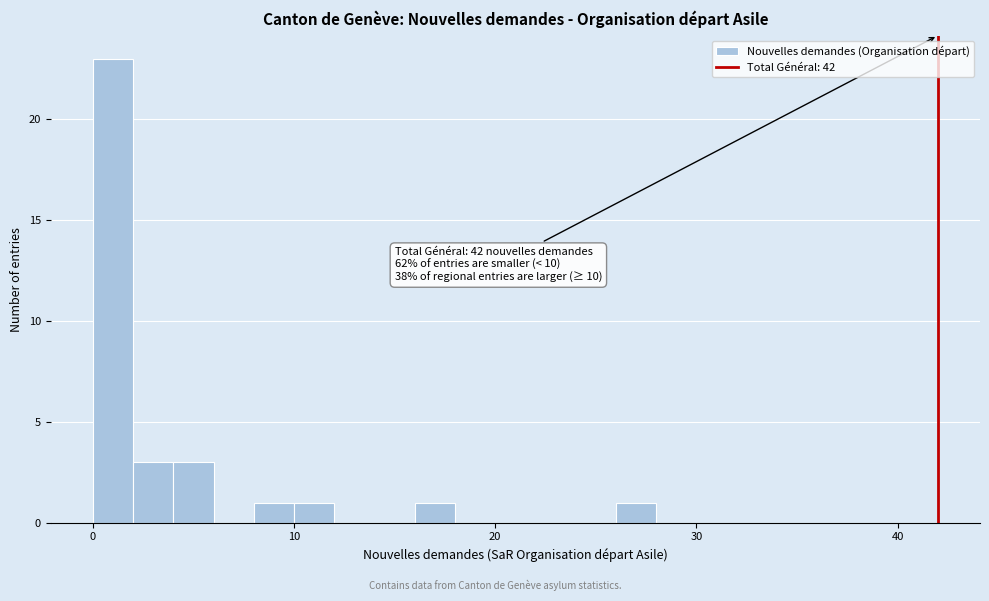

Around what value on the x-axis is the tallest bar? Give the approximate position of its centre, as read against the axis.

1